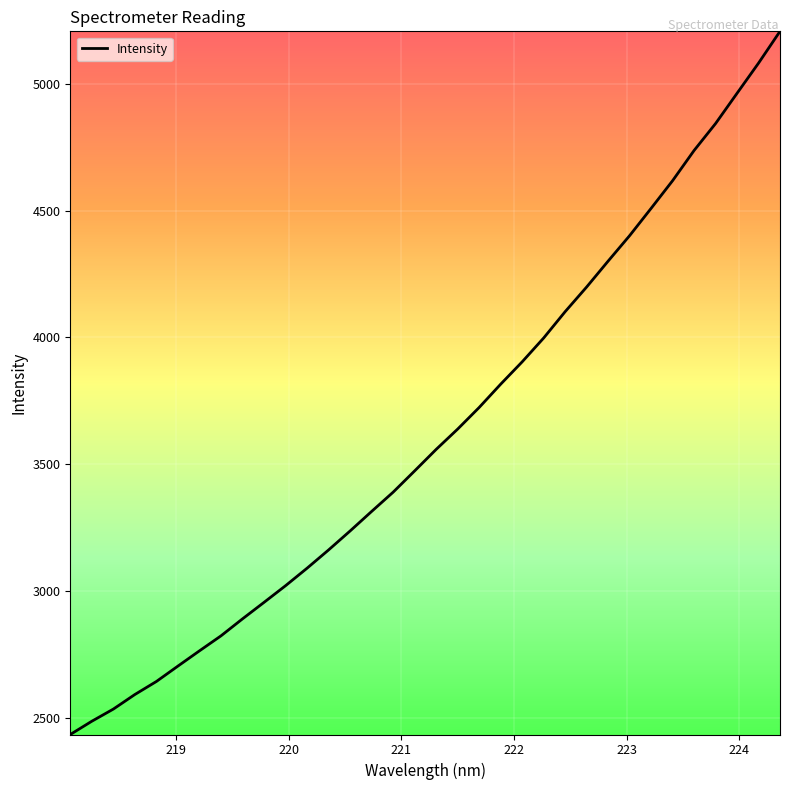

How many lines are shown in the chart?

1